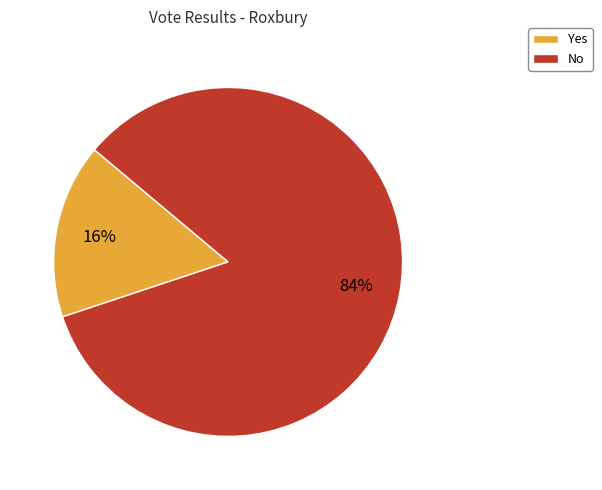

Which slice is the smallest?

Yes